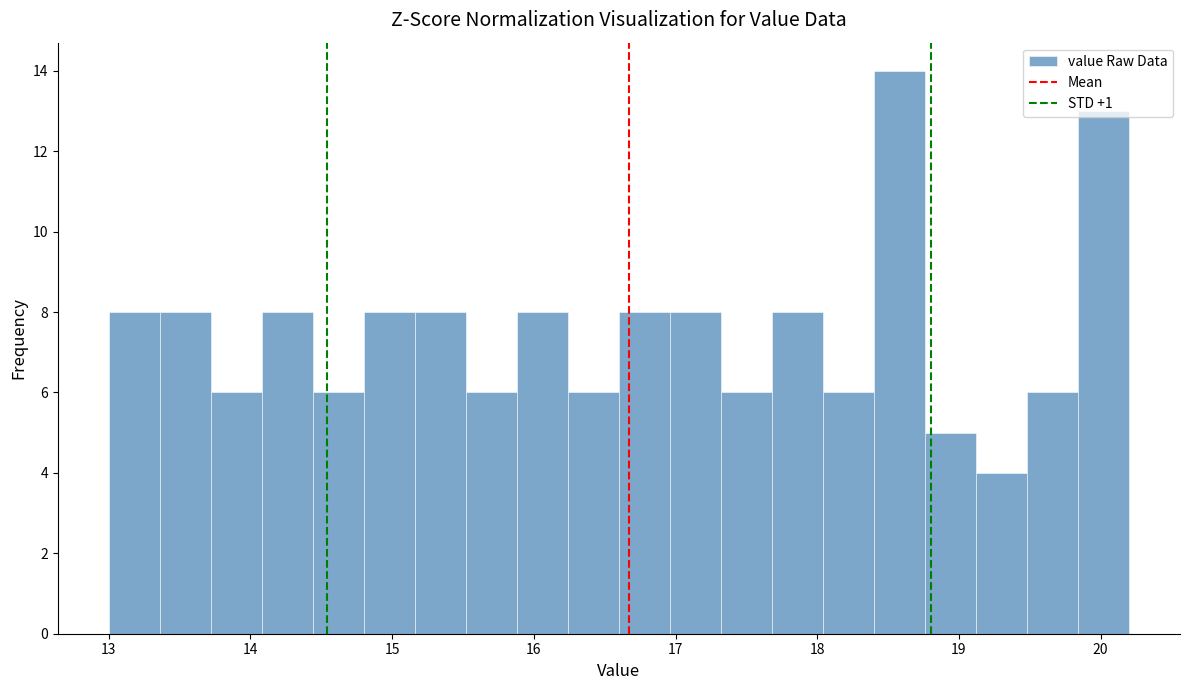

Read against the x-axis, roughly where is the centre of the tallest bar?

18.6